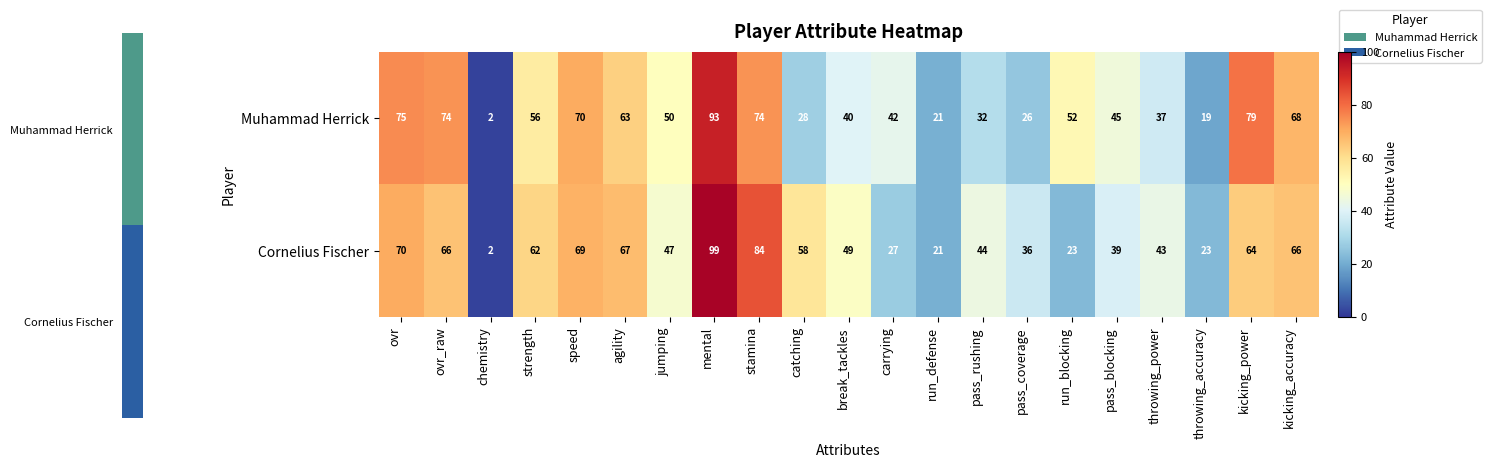

How many data points does each series have?

21